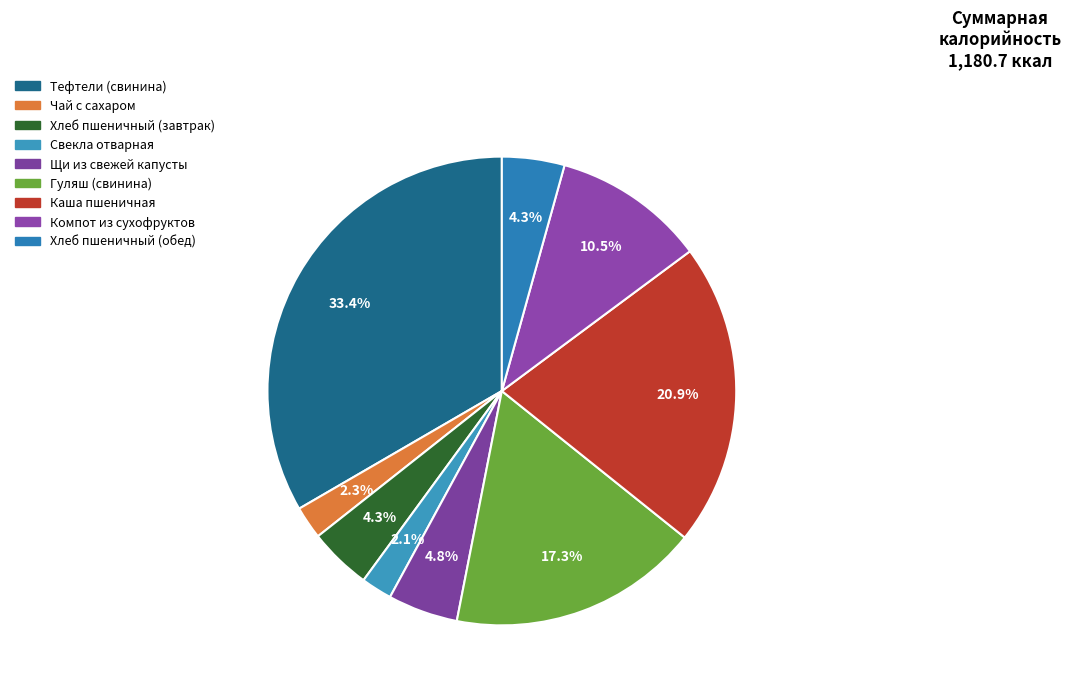

How many segments does this pie chart have?

9